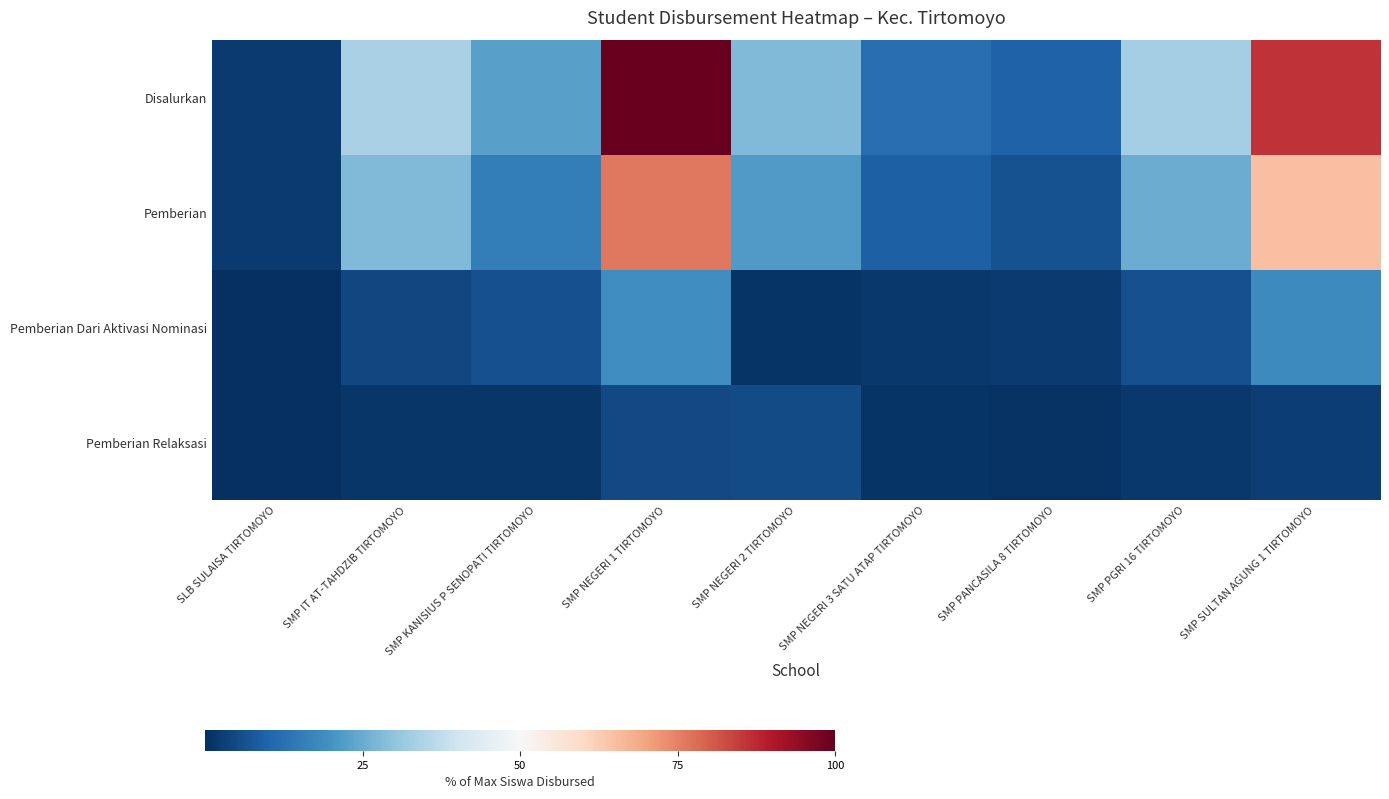

At which category is the sum across all series the highest?

SMP NEGERI 1 TIRTOMOYO